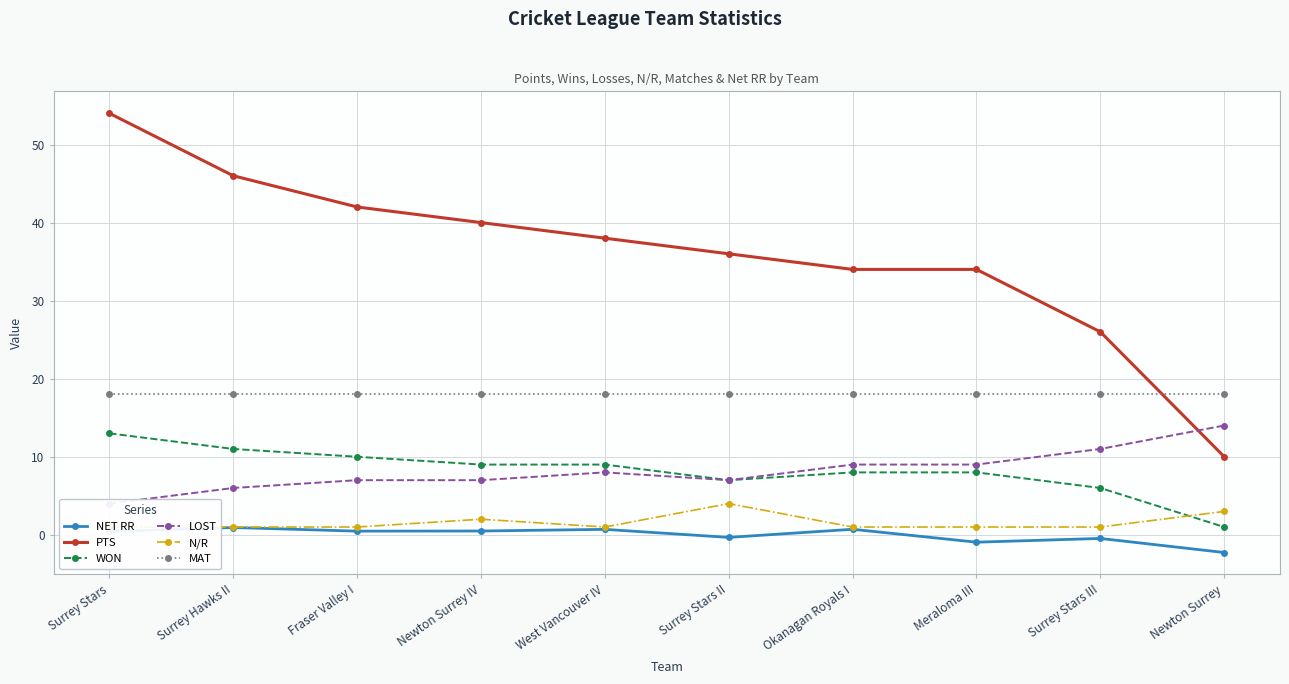

Which series has the largest total across all categories?

PTS